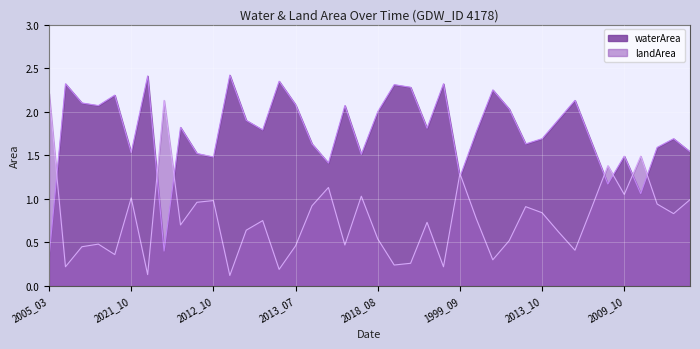

After their last crossing, which series has the higher values: waterArea or landArea?

waterArea